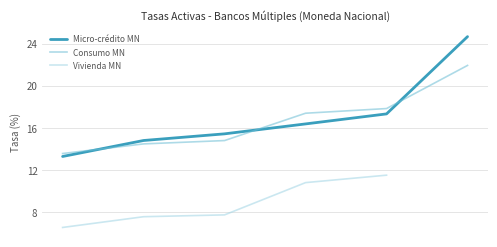

What is the lowest value of the Consumo MN series?

13.6